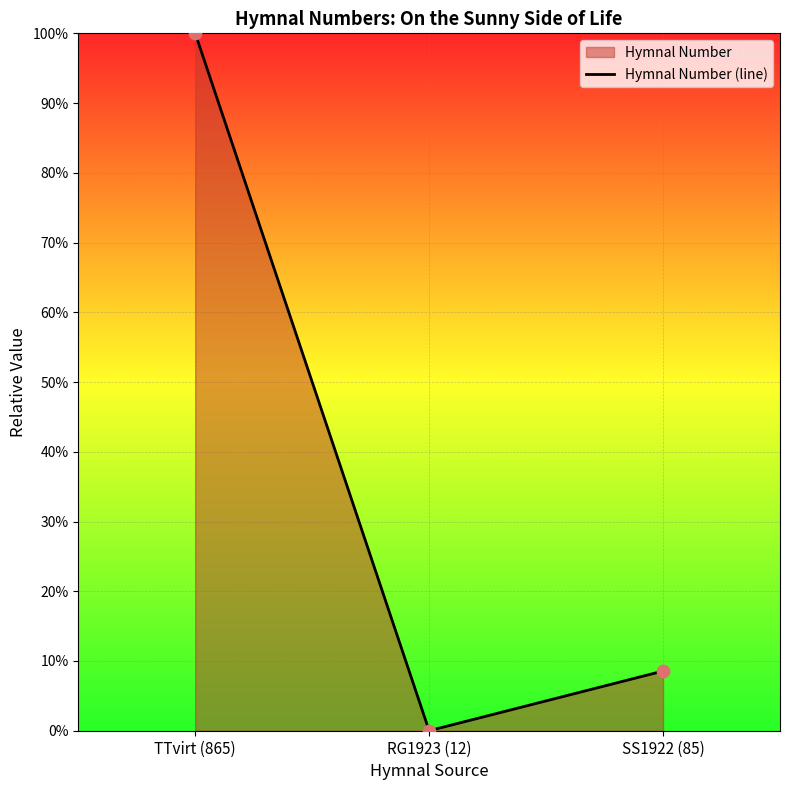

What is the change in value from TTvirt (865) to SS1922 (85)?

-91.4